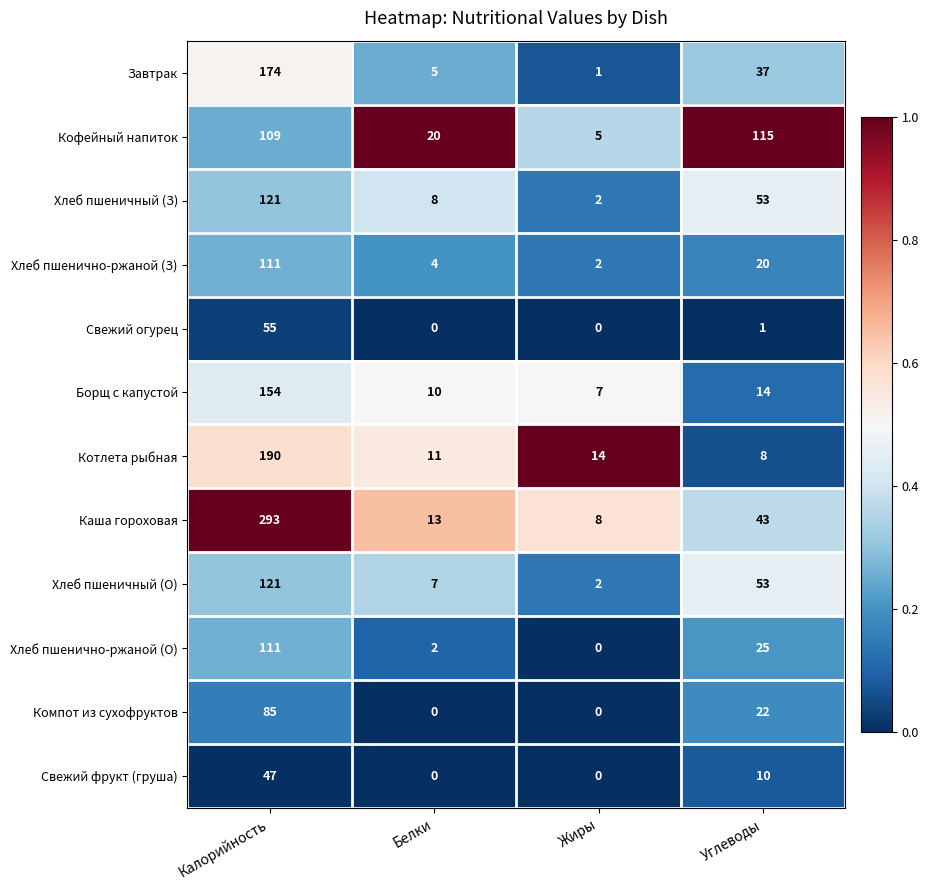

What is the difference between the maximum and minimum values in the Хлеб пшенично-ржаной (О) series?

111